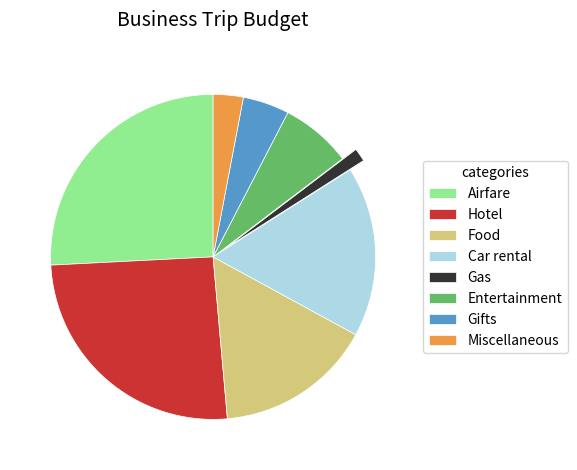

Is it true that Gas is 11% of the pie?

False